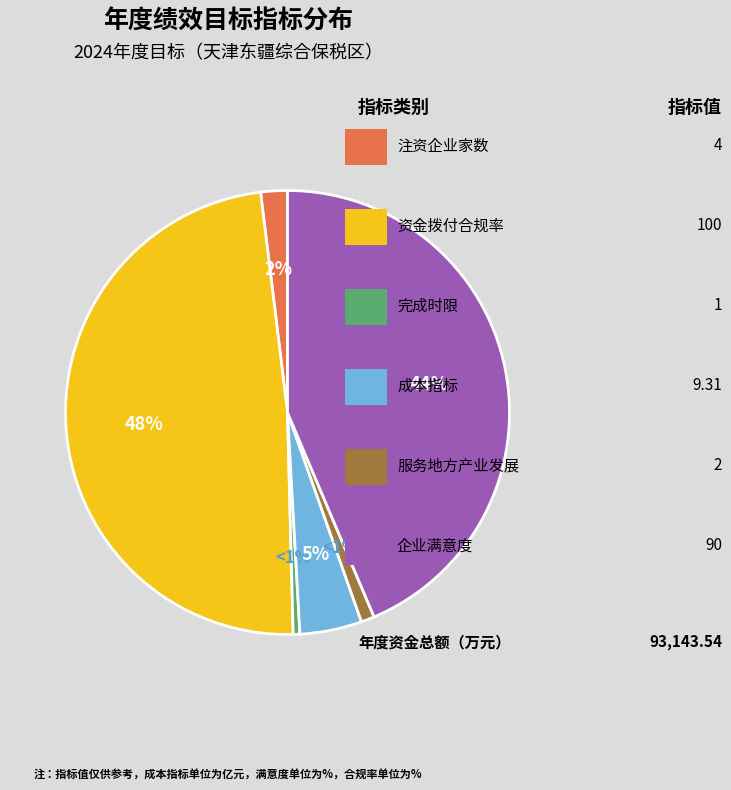

Is 满意度指标-服务对象满意度指标 the majority of the pie?

No